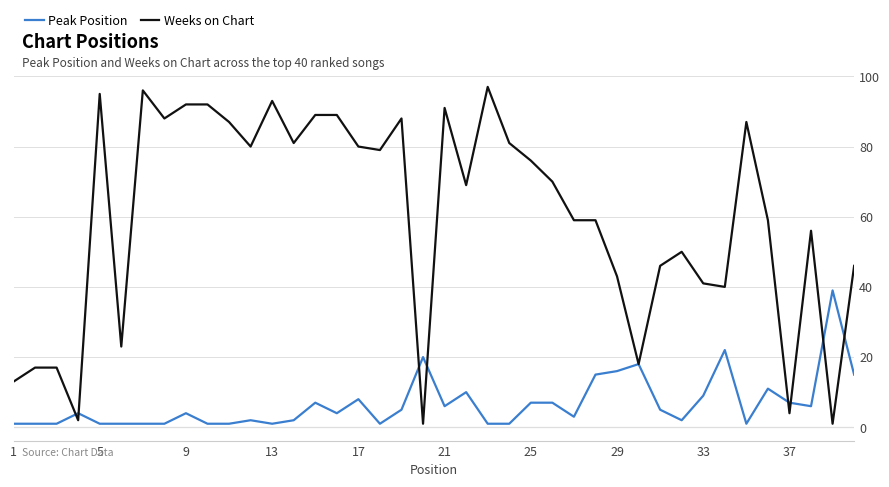

Which series has the widest spread of values?

Weeks on Chart